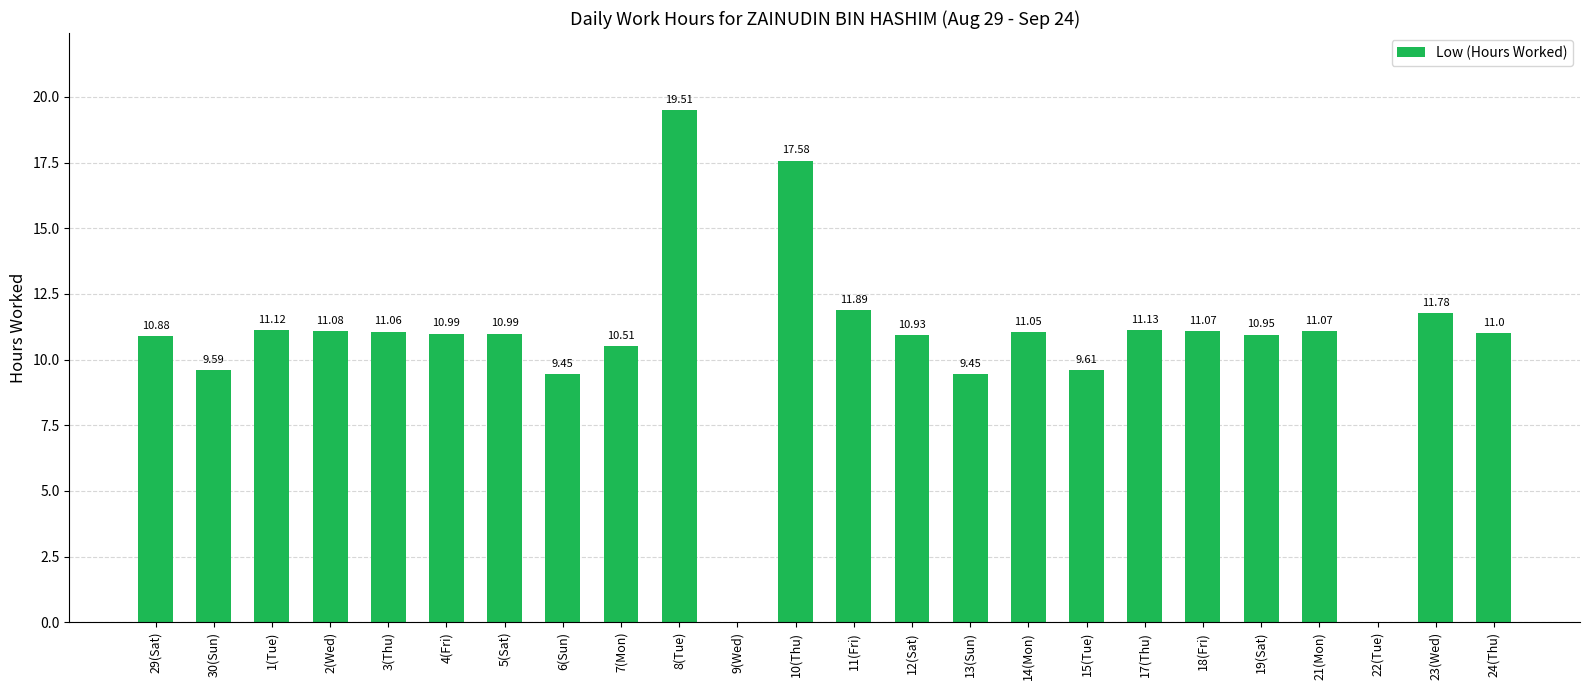

What is the greatest value displayed?

19.5